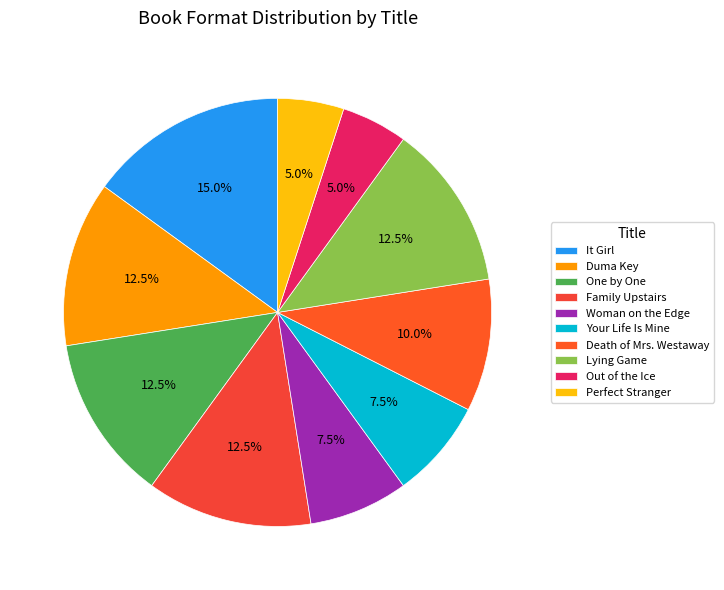

How many slices are in this pie chart?

10